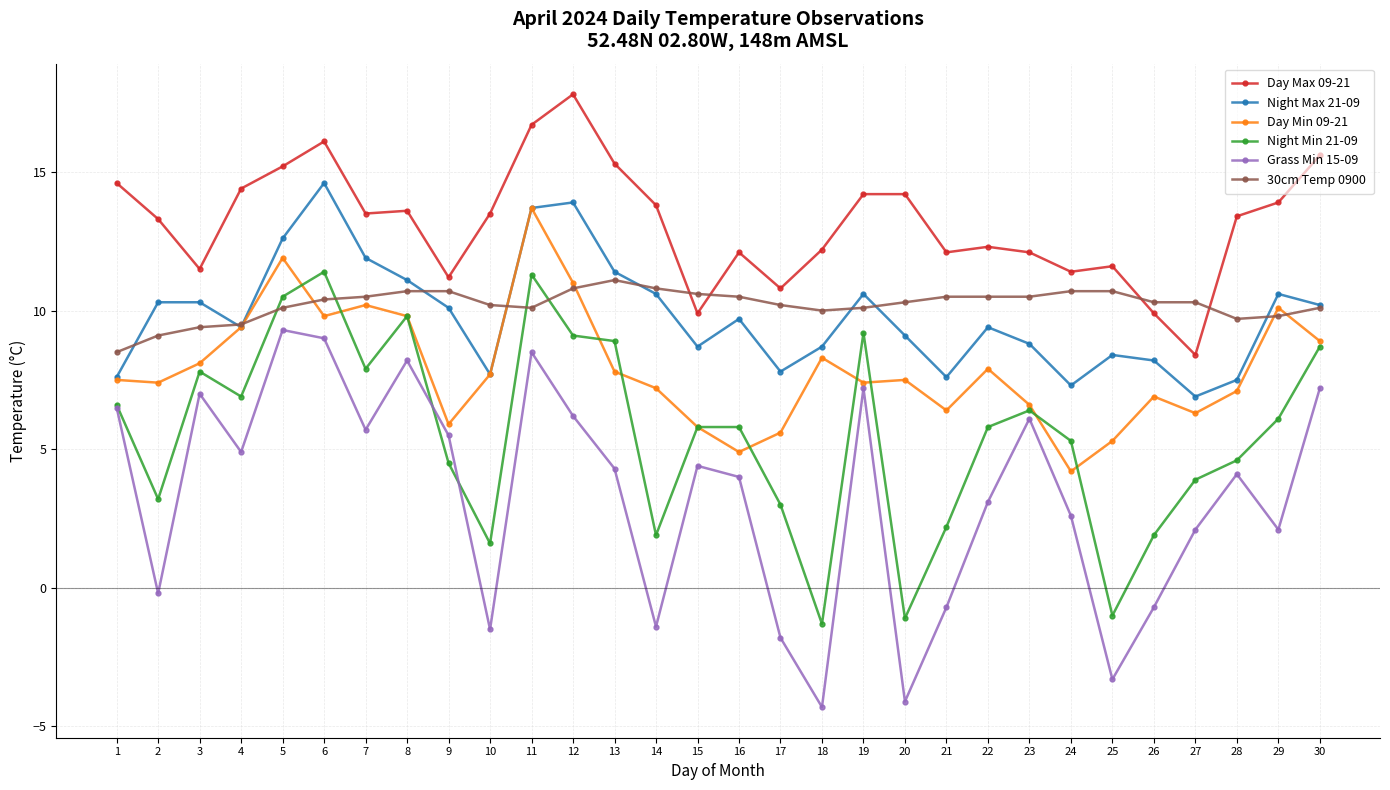

Between 8 and 17, which series saw the biggest shift?

Grass Min 15-09